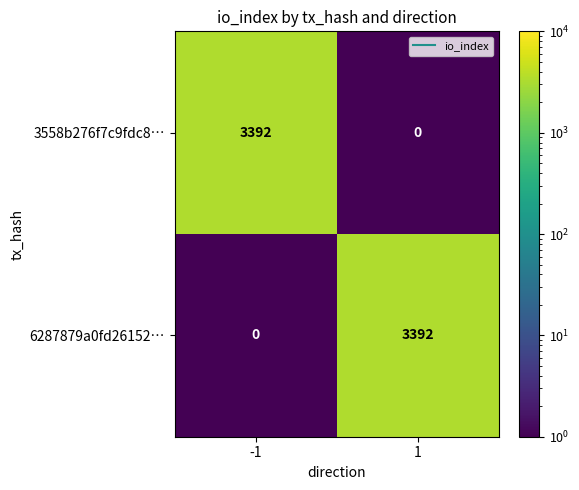

List the labels in order of 3558b276f7c9fdc8… value, largest first.

-1, 1